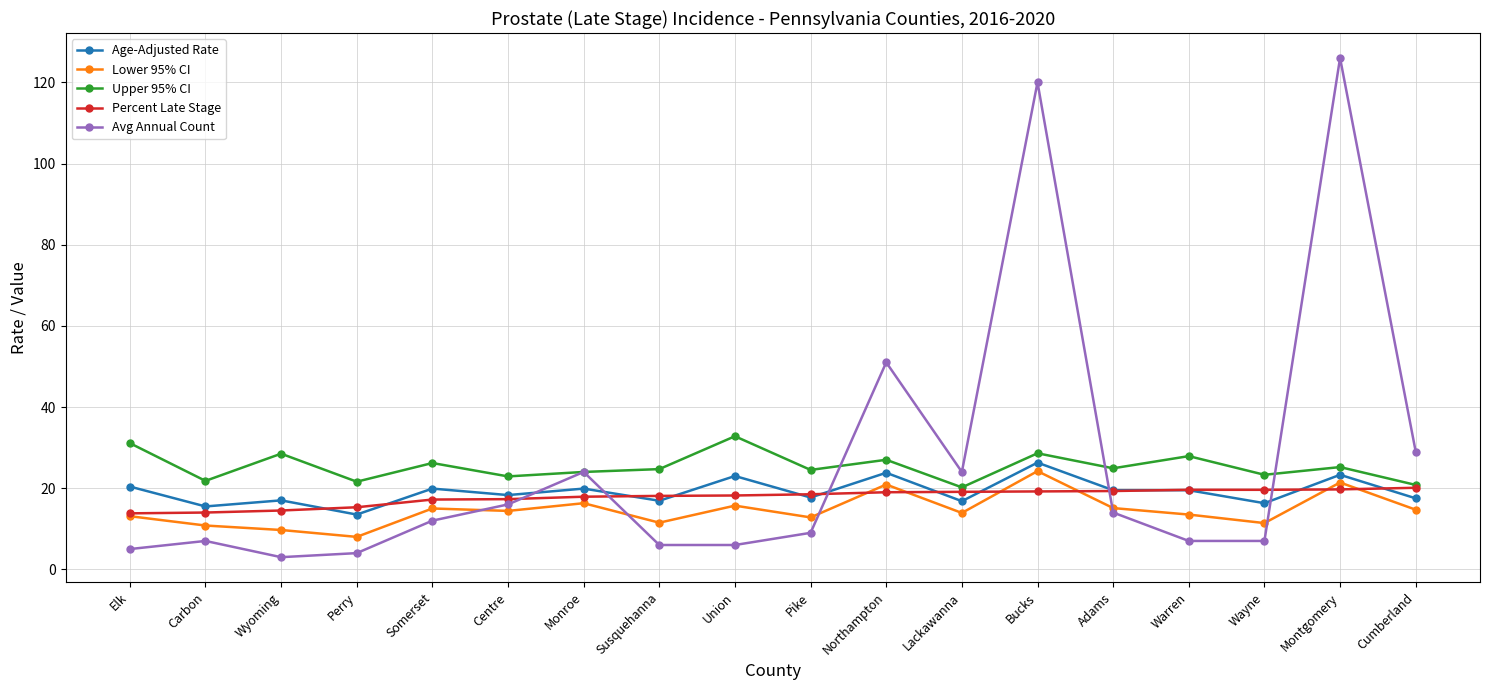

What is the difference between the Avg Annual Count values at Pike and Northampton?

42.0